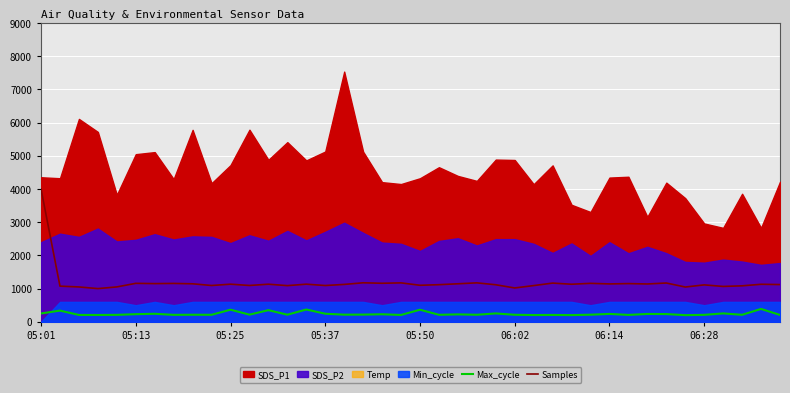

True or false: Samples and Max_cycle intersect in this chart.

False